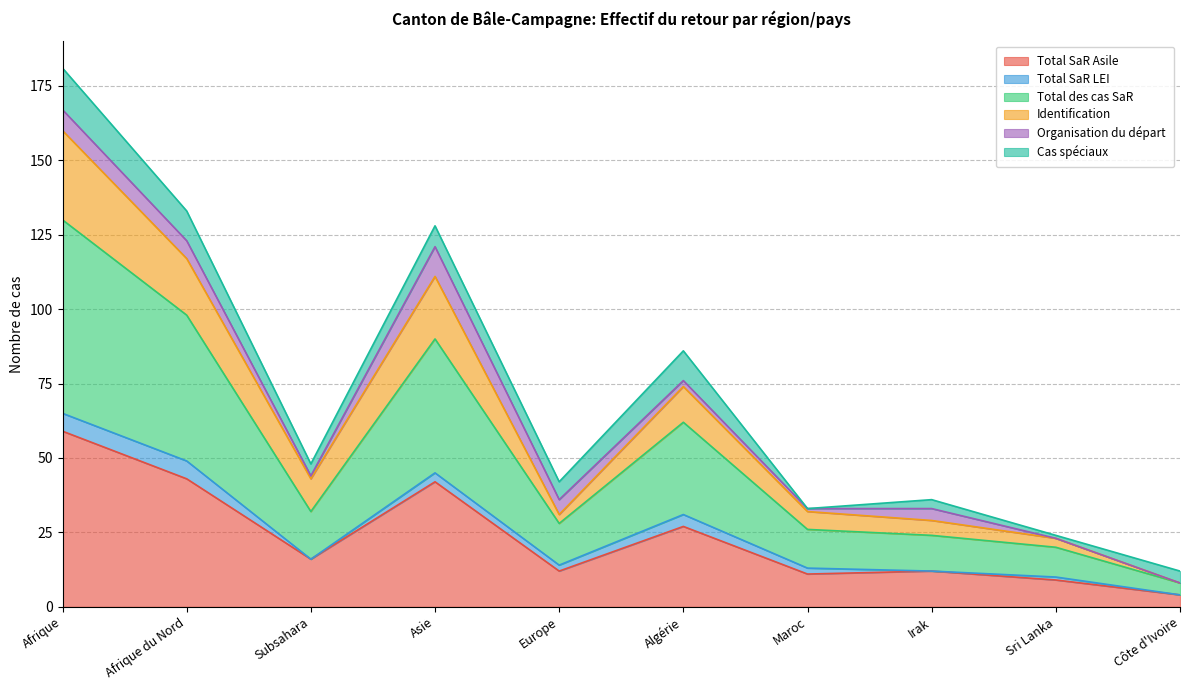

What is the label of the 3rd point from the left?

Subsahara